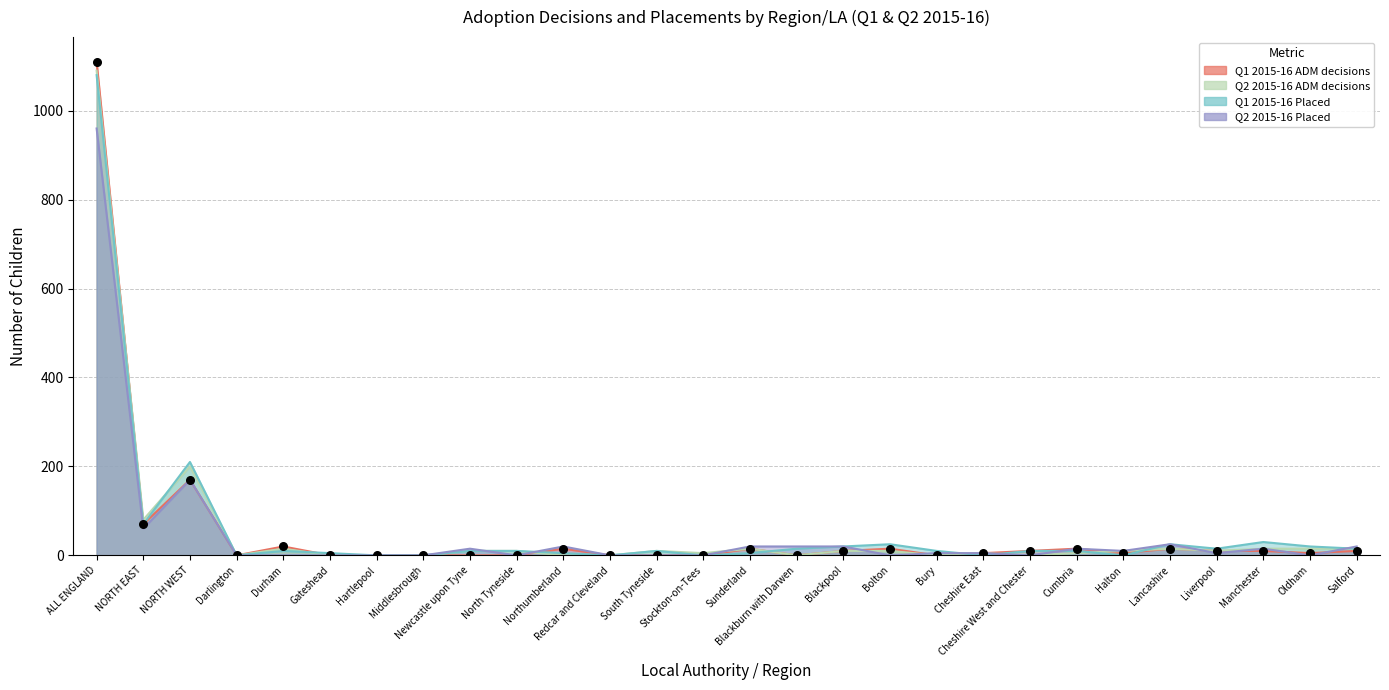

Which series has the widest spread of Y values?

Q1 2015-16 ADM decisions